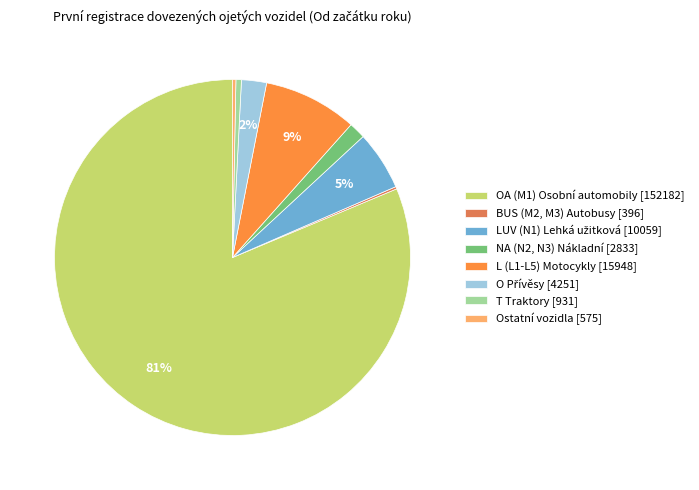

The T Traktory slice represents 15% of the pie. True or false?

False